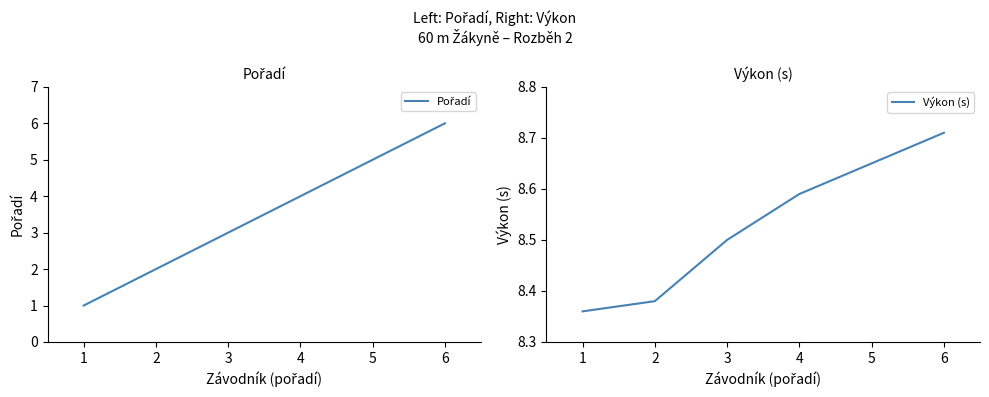

True or false: Pořadí has a value of 1.0 at 1.

True